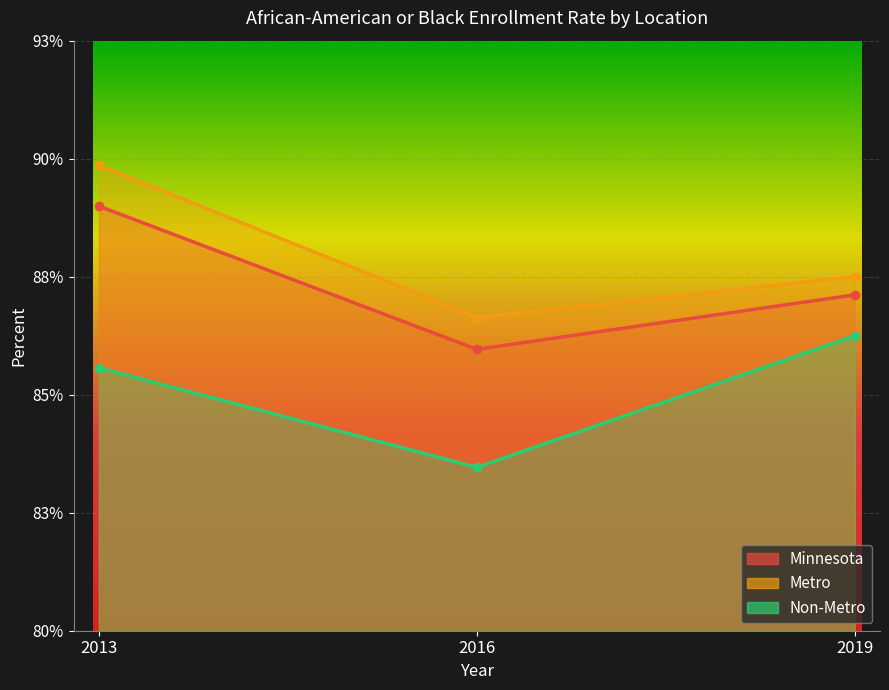

List the labels in order of Non-Metro value, smallest first.

2016, 2013, 2019